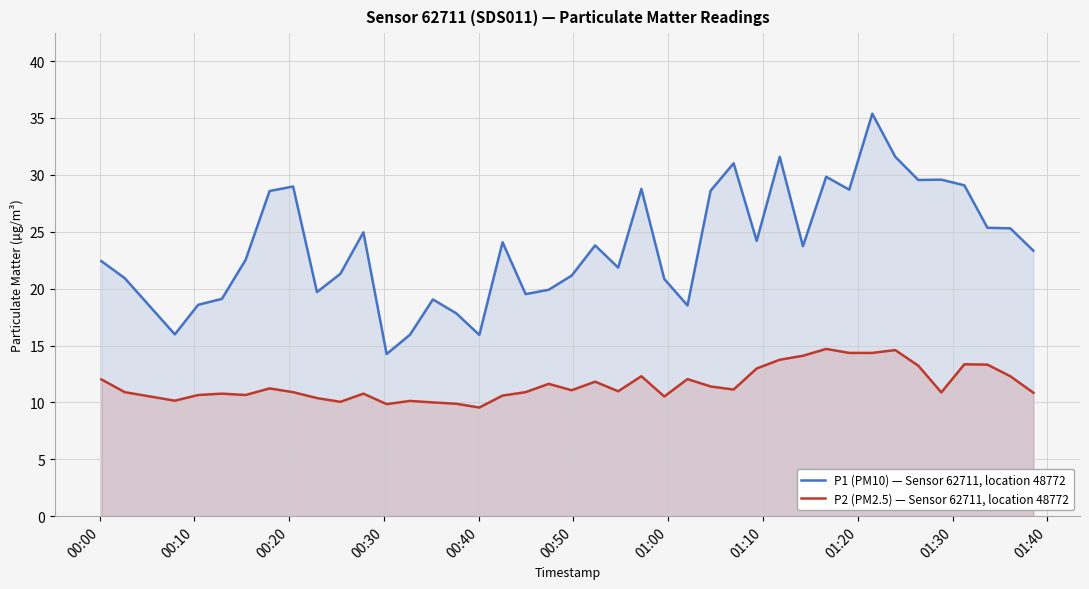

What is the value of the P2 (PM2.5) — Sensor 62711, location 48772 point at the 24th from the left?

10.5